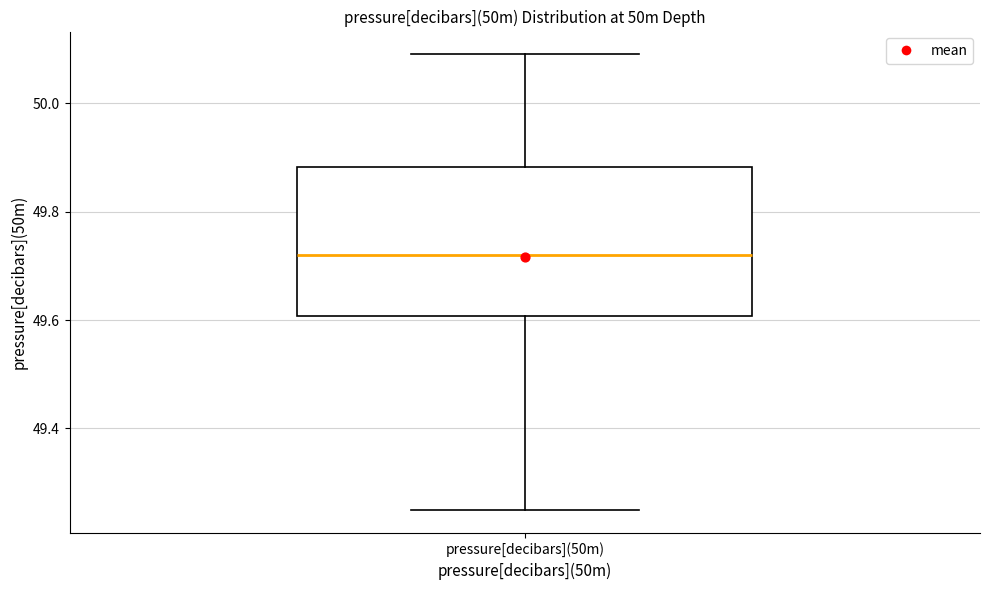

Where is the upper edge of the box for pressure[decibars](50m) on the y-axis? The values are not printed on the chart, so give them approximately, as read against the axis.

49.88